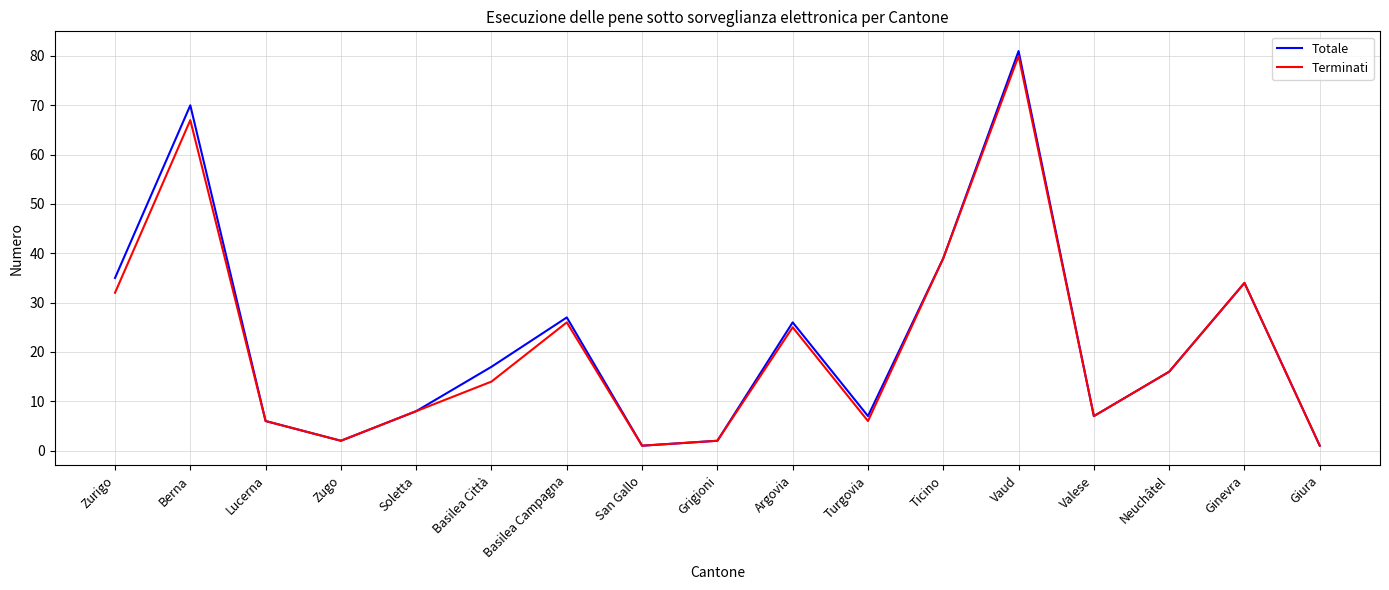

At which category is the sum across all series the highest?

Vaud